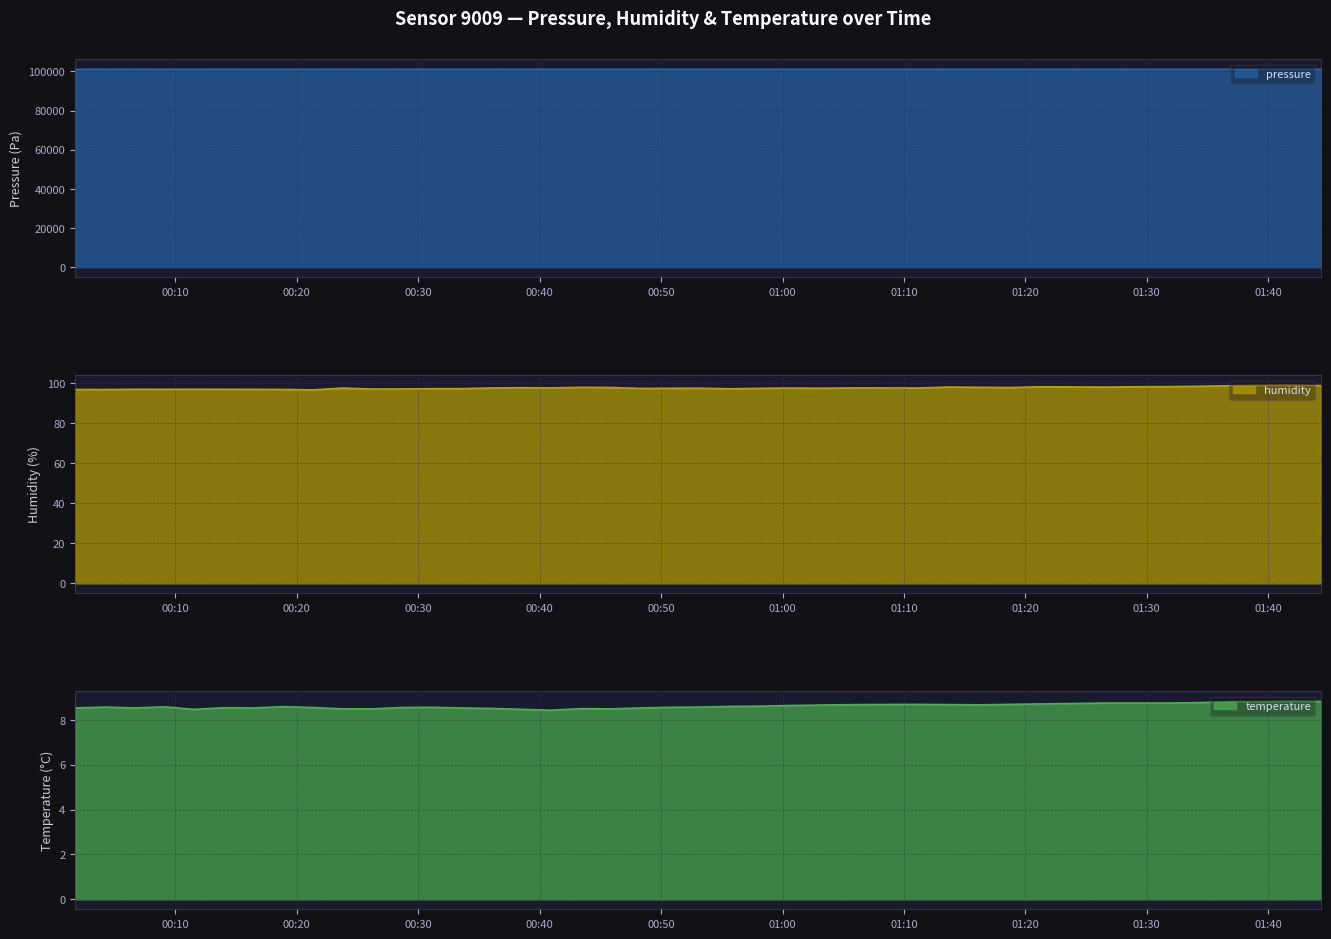

True or false: temperature and pressure cross at least once.

False